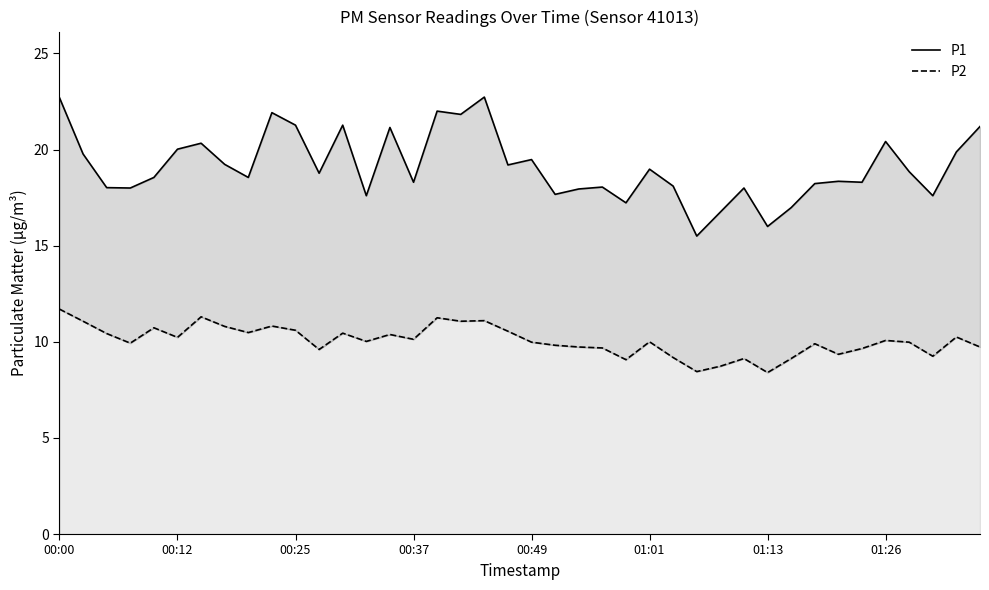

What is the sum of the P2 values at 37 and 20?

19.2